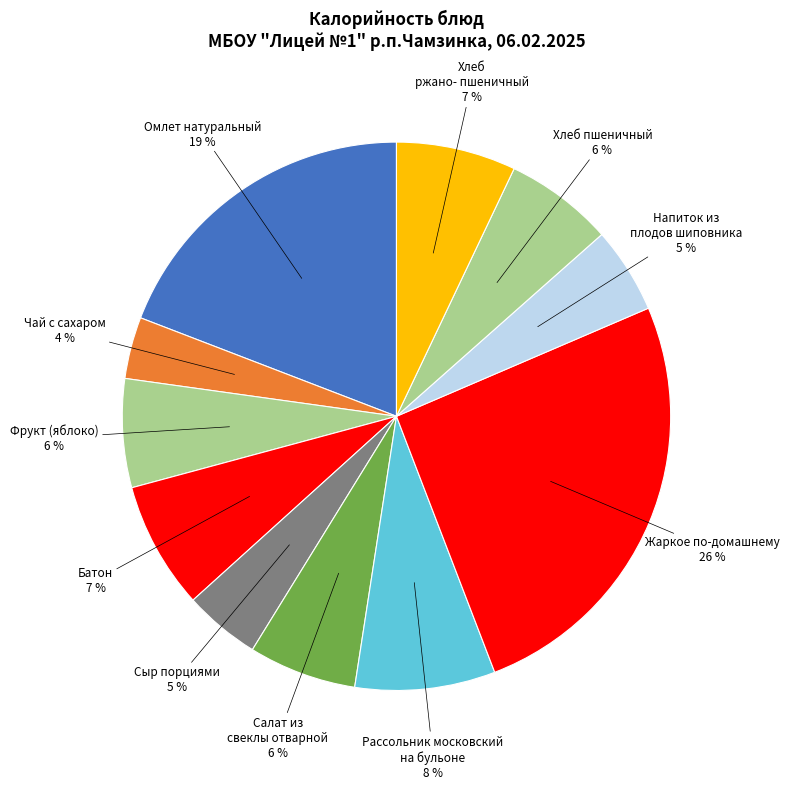

To the nearest percent, what is the combined percentage of Чай с сахаром and Батон?

11%